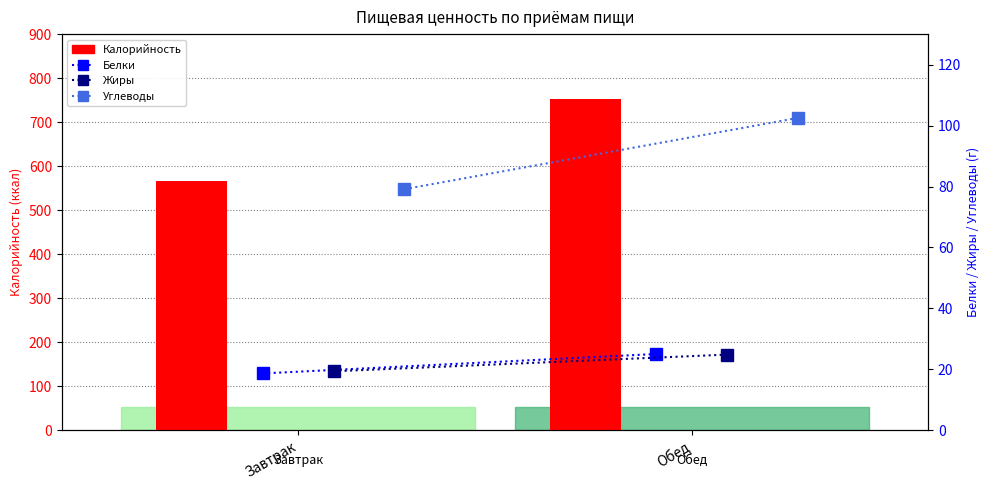

At how many categories does at least one series exceed 291?

2